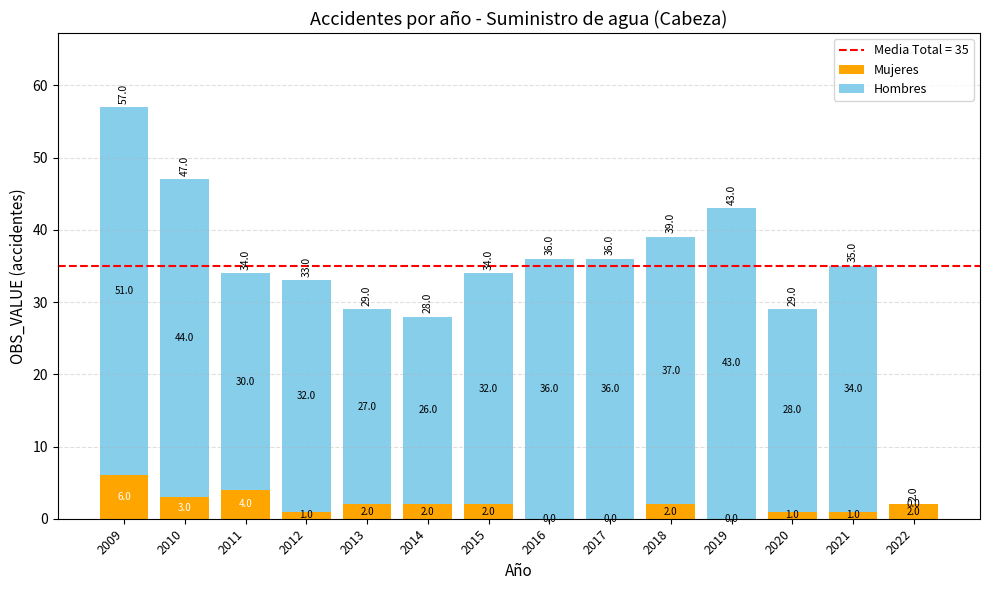

Which category has the highest value in the Mujeres series?

2009